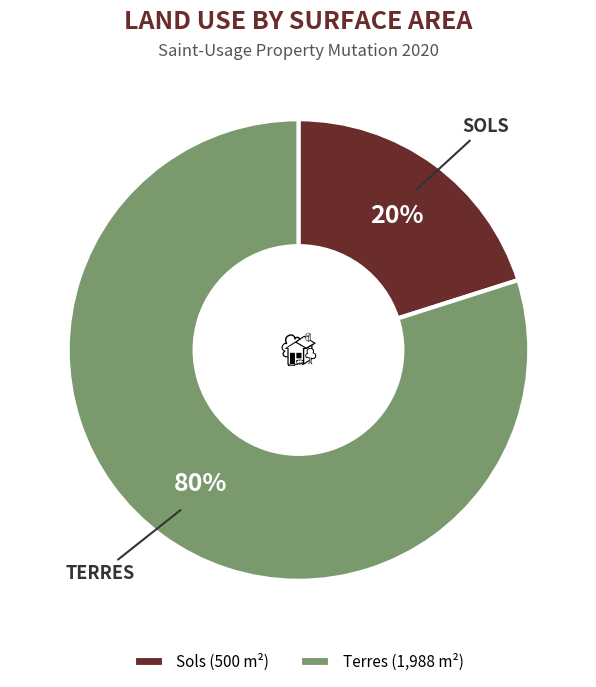

To the nearest percent, what is the difference between the largest and smallest slice percentages?

60%